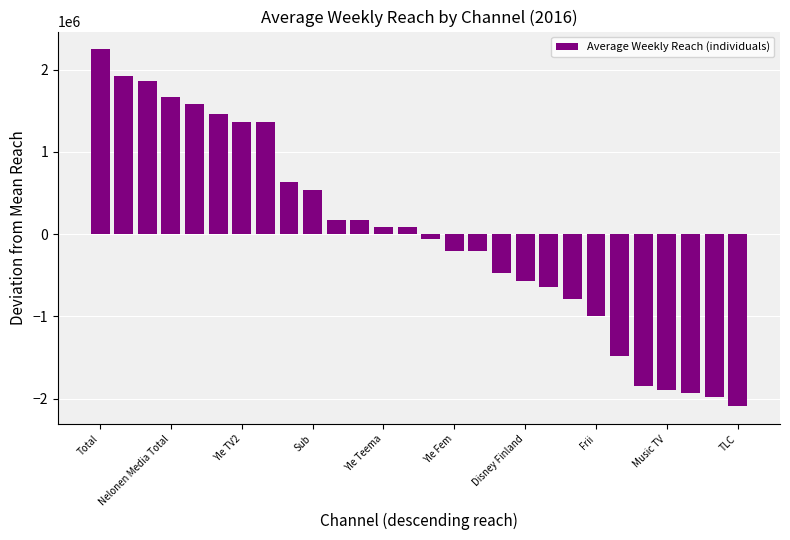

How many data points are less than 81964?

14